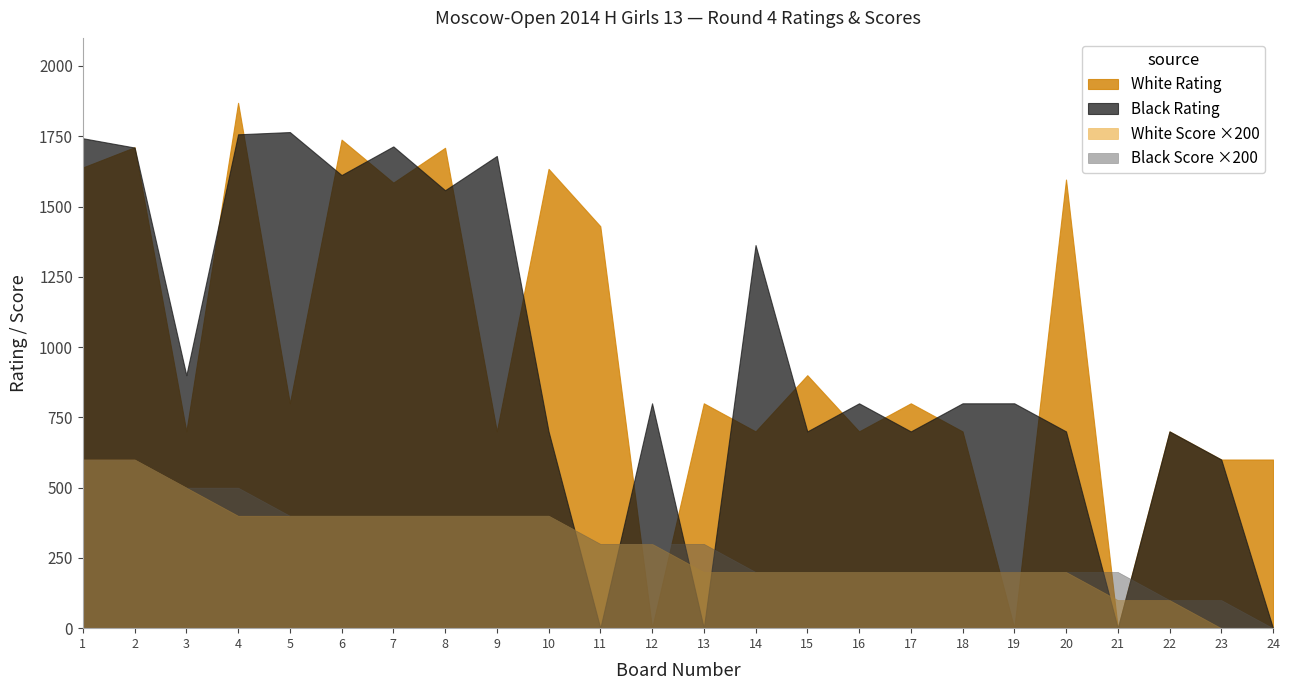

The value of White Score at 21 is 0.5. True or false?

True